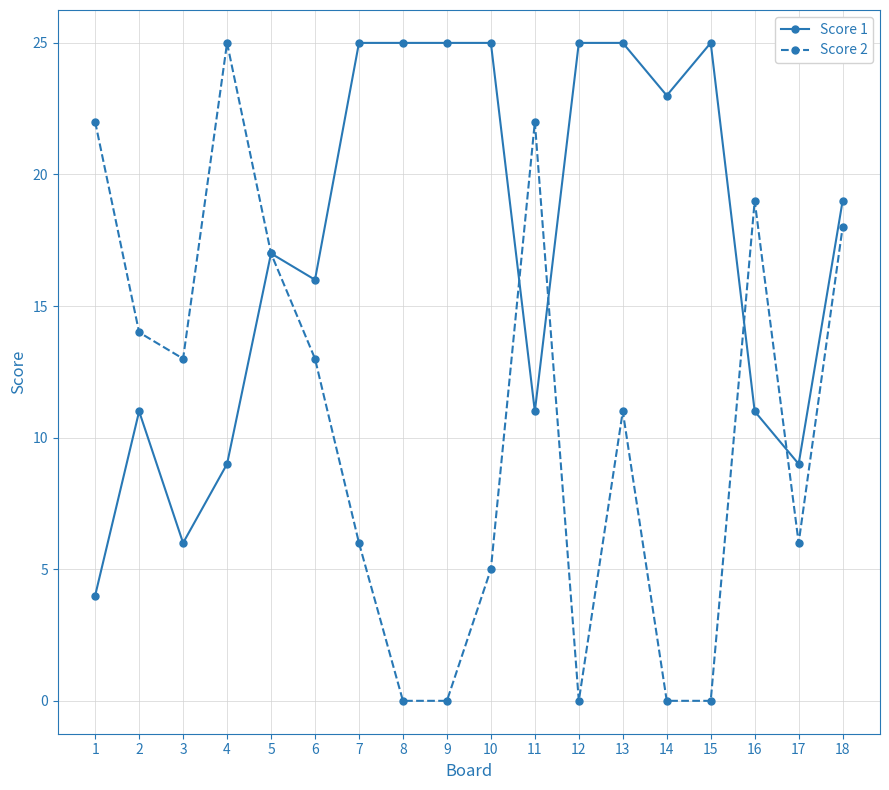

Which series has the largest range (max minus min)?

Score 2